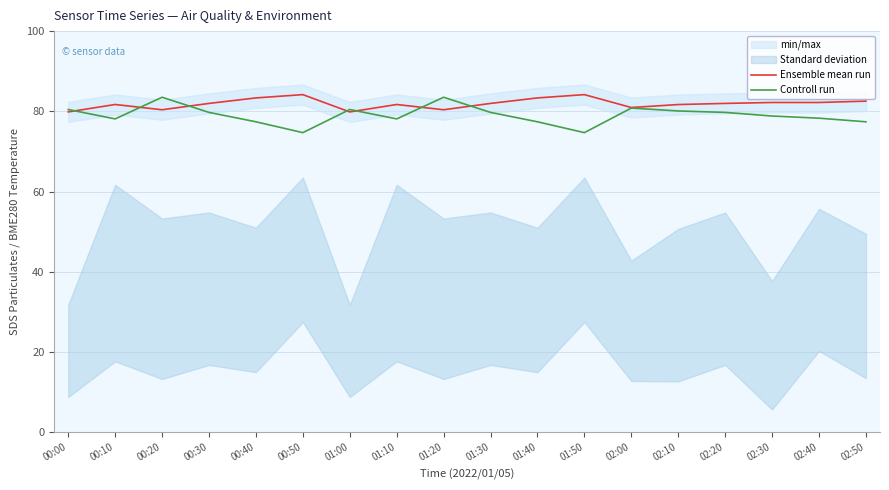

How many data points in Controll run are less than 79?

9